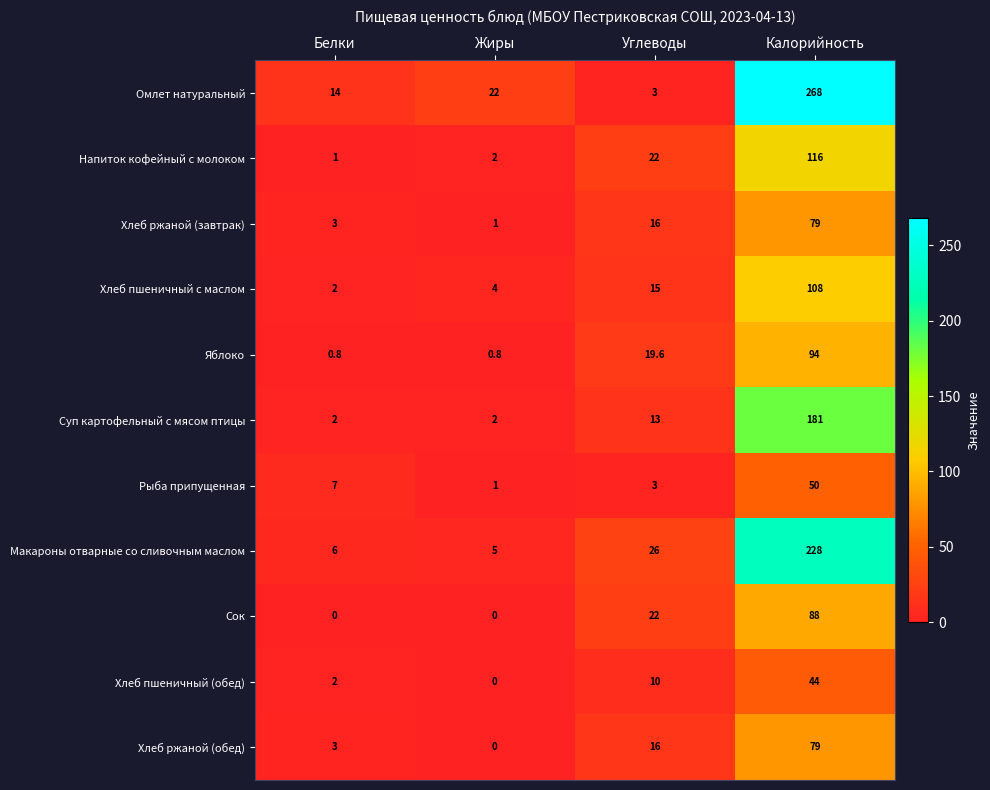

What is the difference between the Яблоко values at Жиры and Калорийность?

93.2